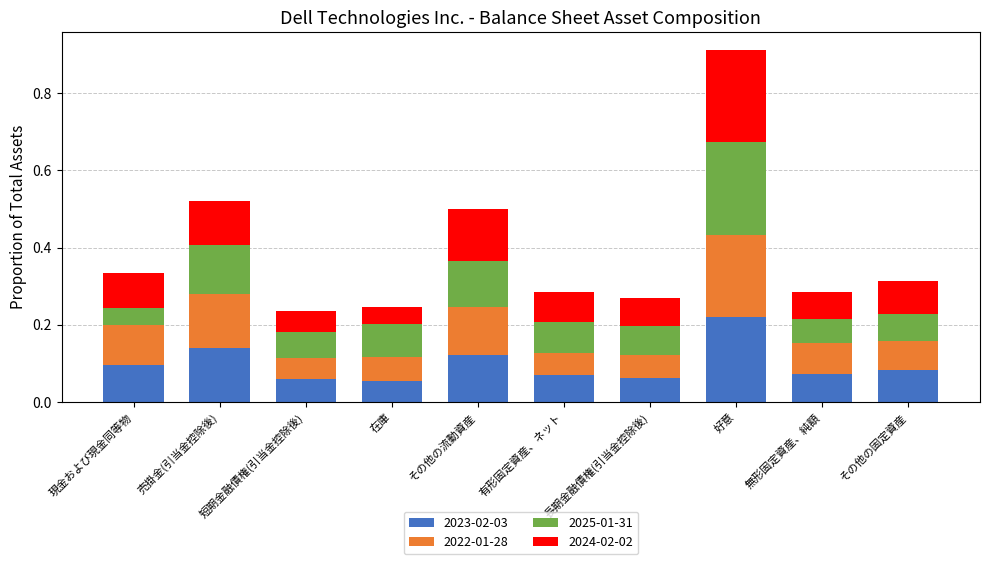

At which category is the sum across all series the highest?

好意